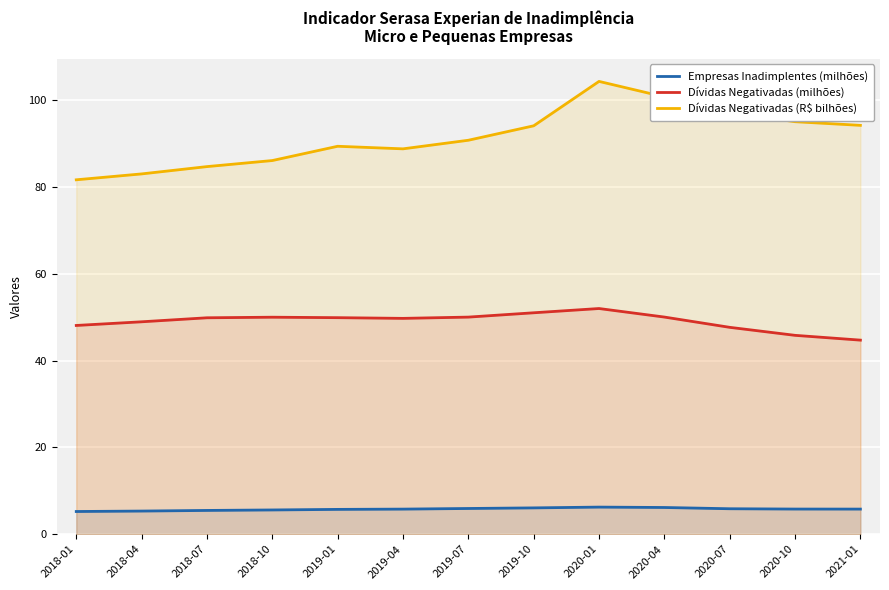

How many lines are shown in the chart?

3